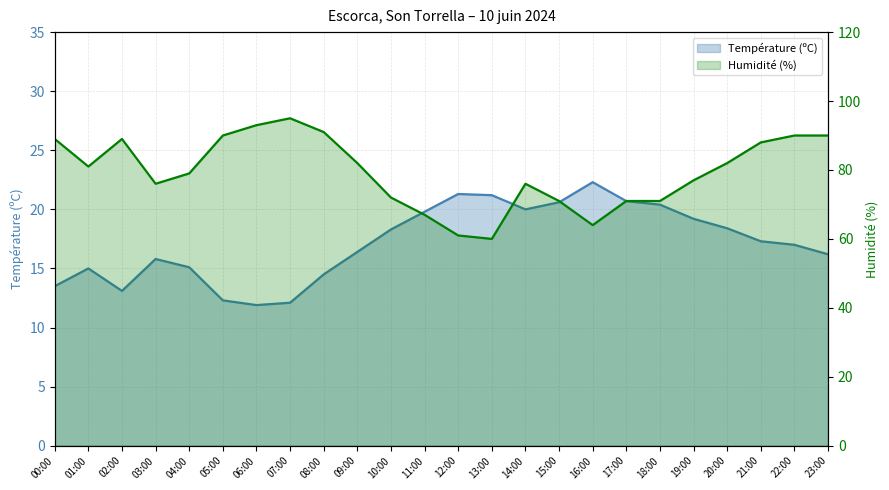

Which category has the lowest value in the Humidité (%) series?

13:00